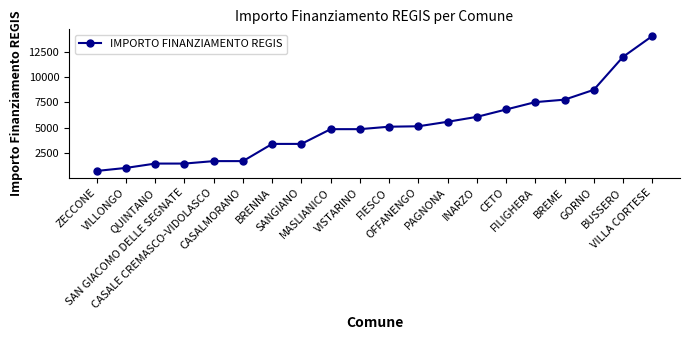

What is the smallest value displayed?

729